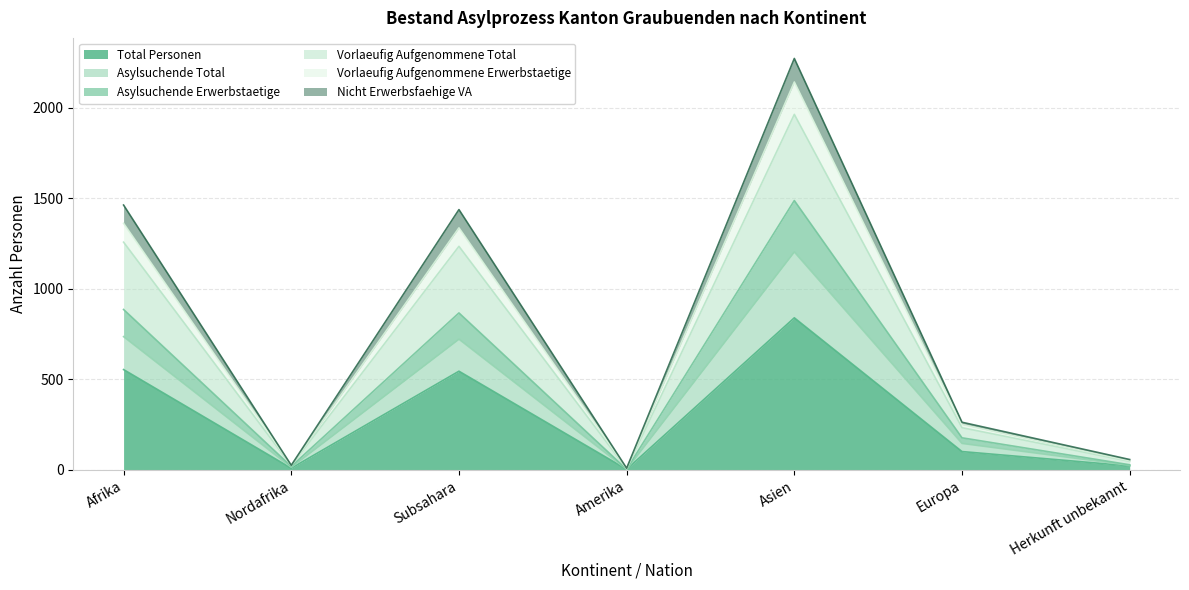

True or false: Vorlaeufig Aufgenommene Erwerbstaetige and Total Personen cross at least once.

False